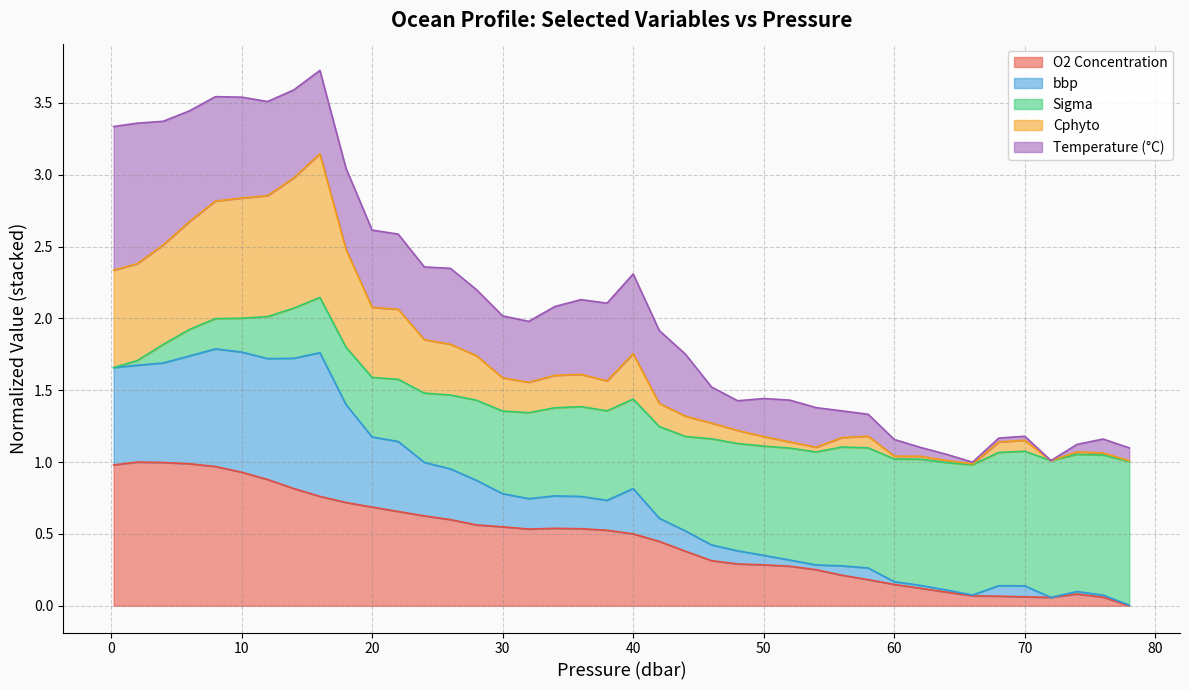

Does the chart display data point markers on the line(s)?

No